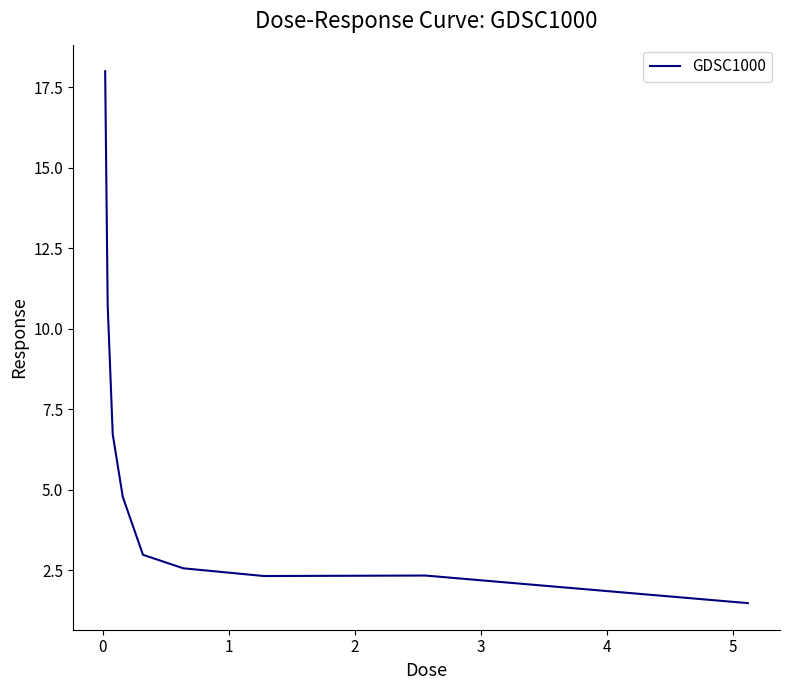

What is the maximum value shown in the chart?

18.0